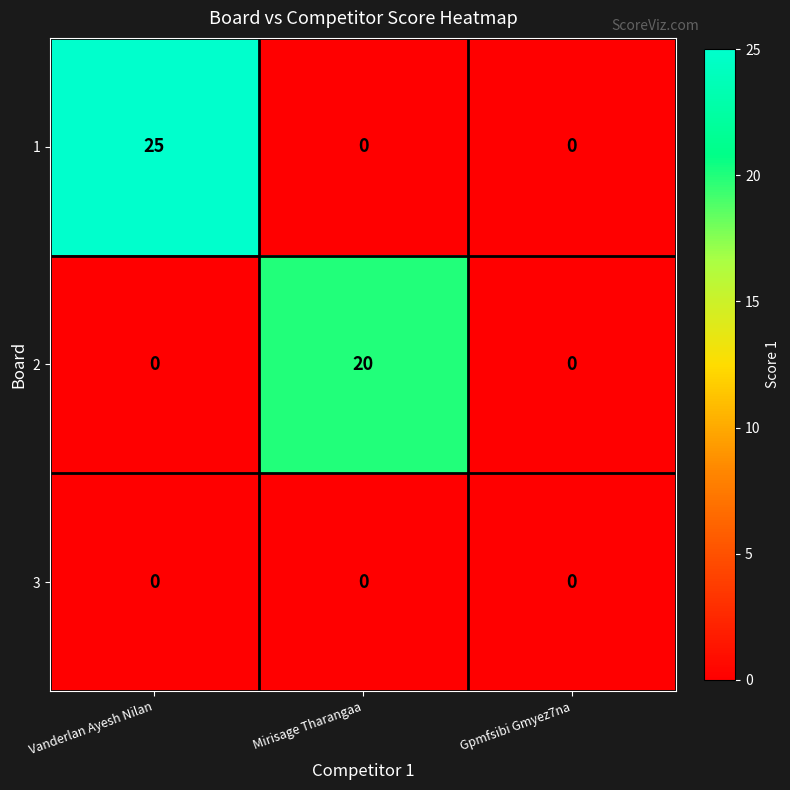

Rank the series by their average value, from highest to lowest.

1, 2, 3